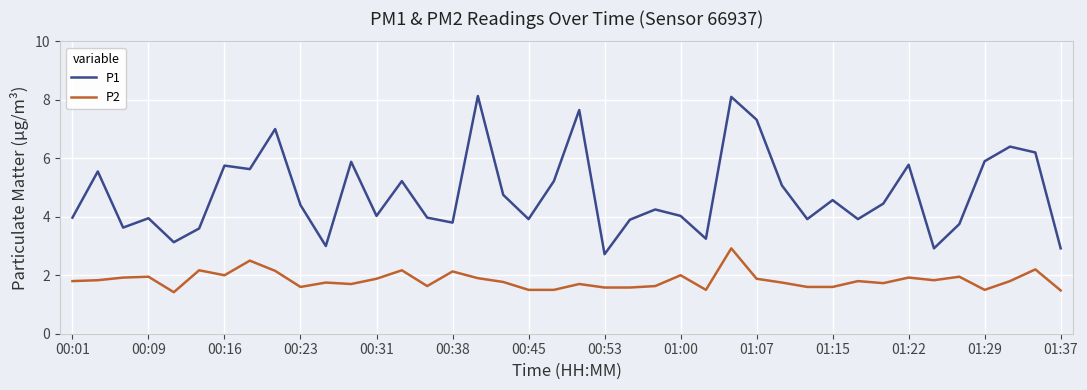

What is the maximum value for P2?

2.9